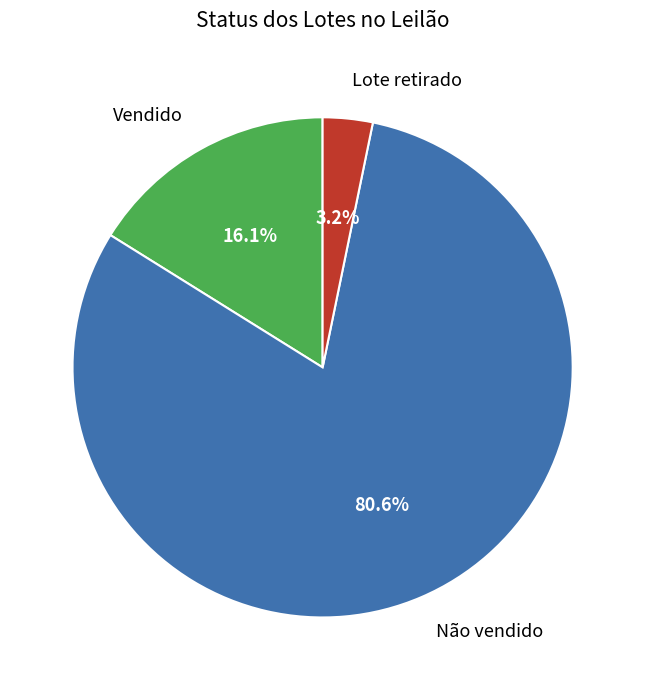

To the nearest percent, what is the average slice percentage?

33%